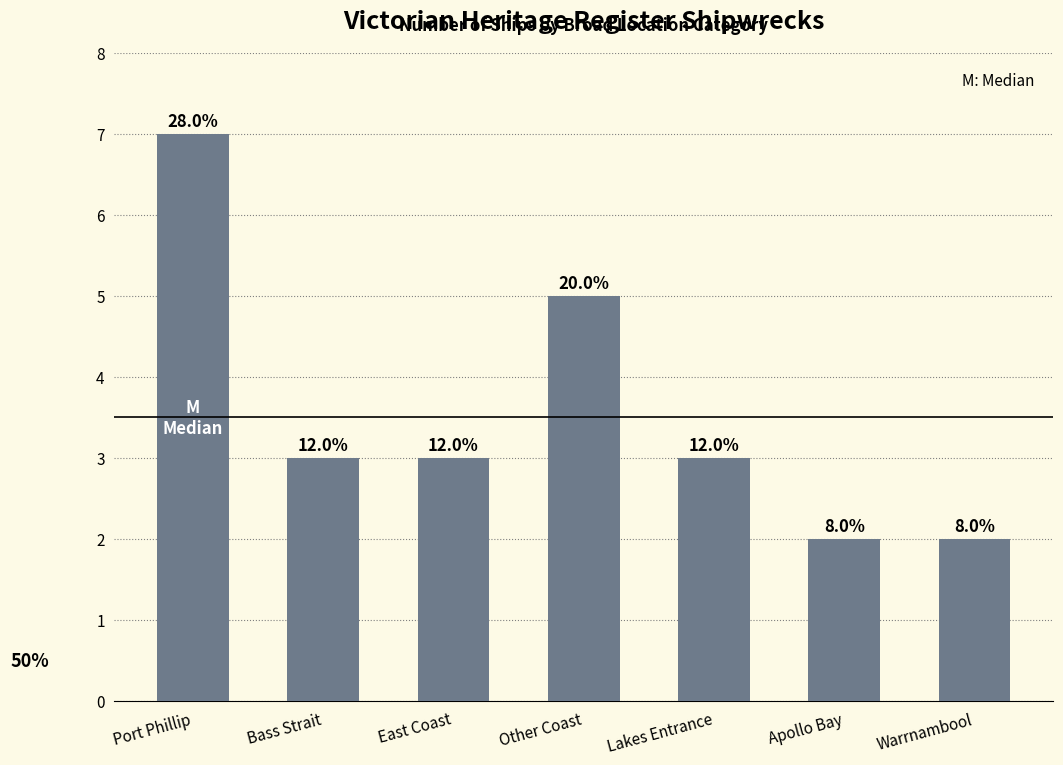

Which label corresponds to the smallest value in the chart?

Apollo Bay